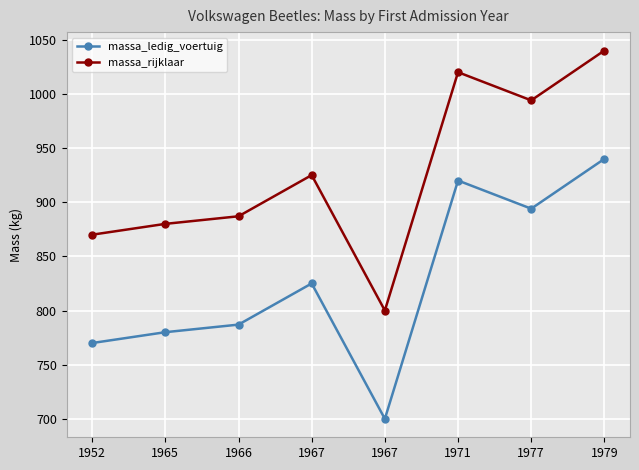

What are all the series names shown in the legend?

massa_ledig_voertuig, massa_rijklaar